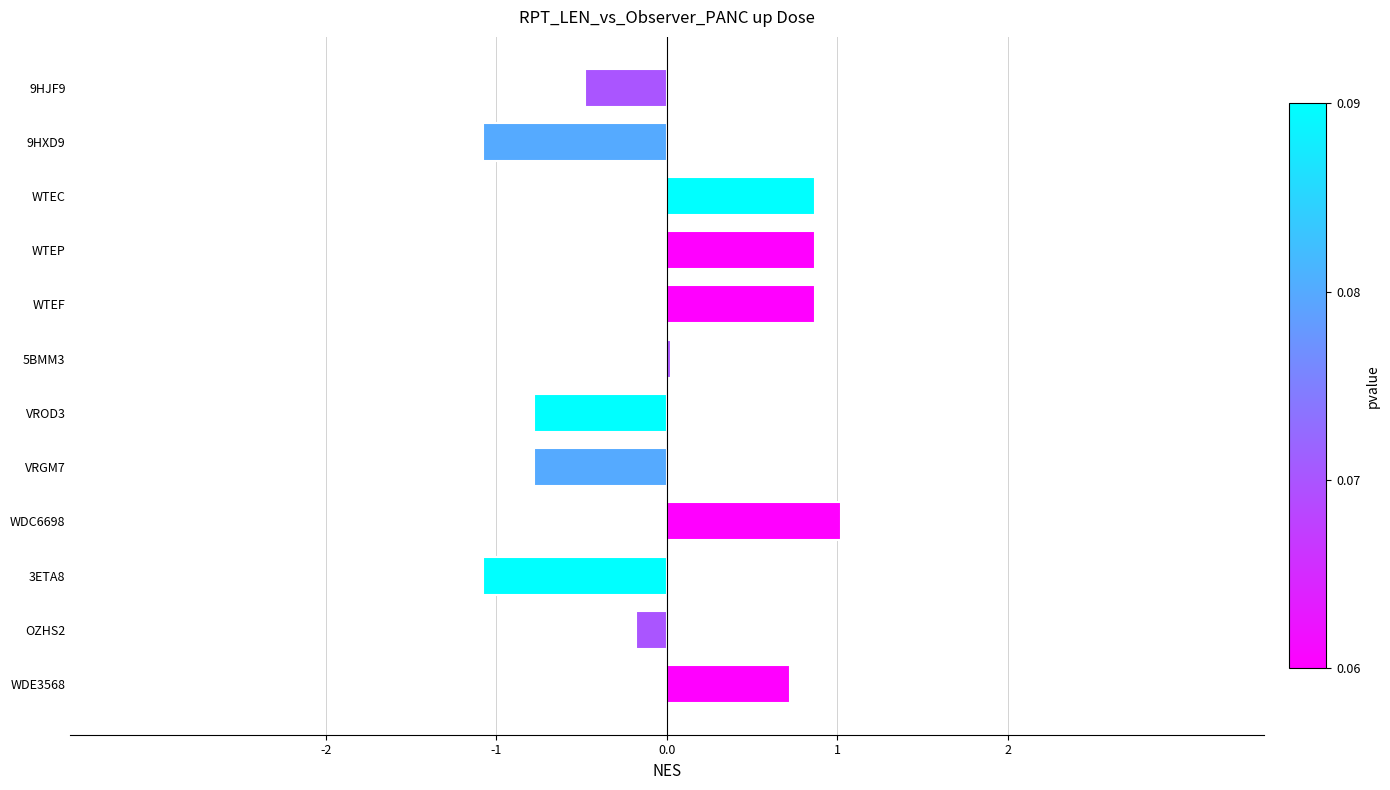

The chart shows a value of -0.5 at 9HJF9. True or false?

True